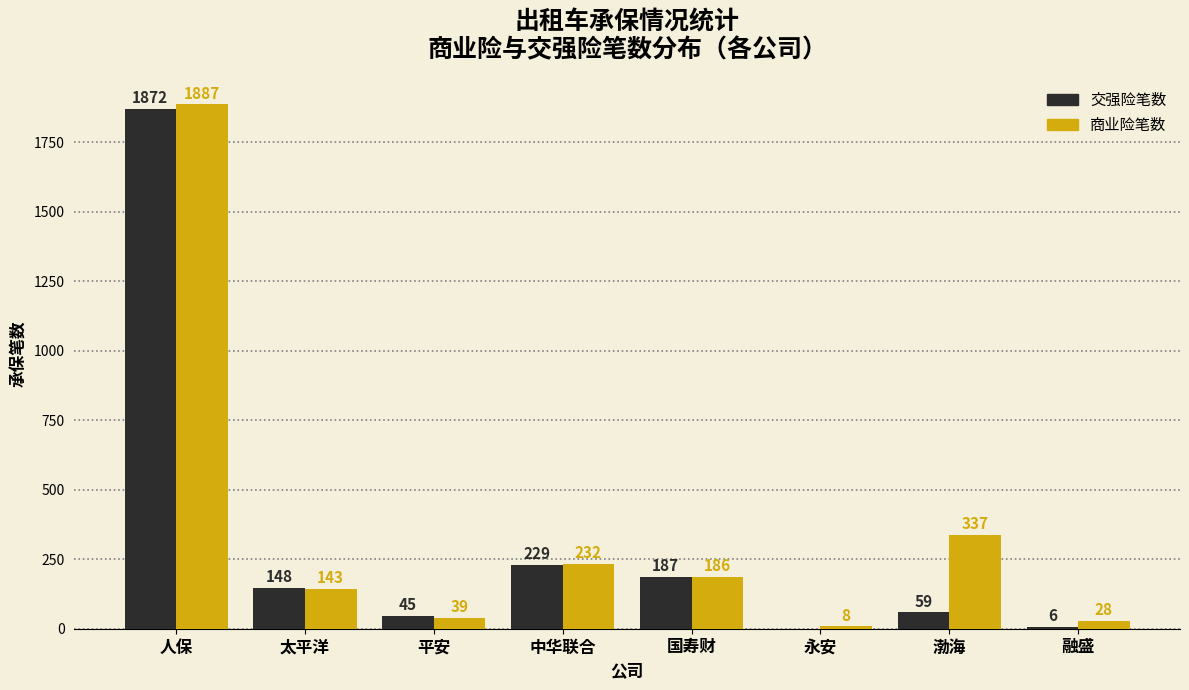

Reading left to right, extract all data points from this chart.

交强险笔数: 人保=1872	太平洋=148	平安=45	中华联合=229	国寿财=187	永安=0	渤海=59	融盛=6
商业险笔数: 人保=1887	太平洋=143	平安=39	中华联合=232	国寿财=186	永安=8	渤海=337	融盛=28